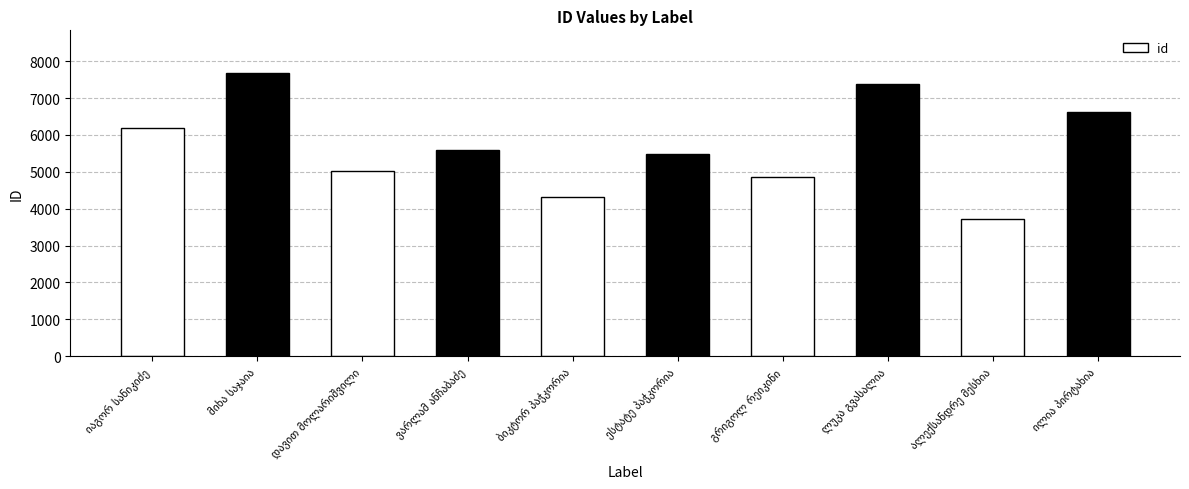

What is the difference between the maximum and minimum values?

3959